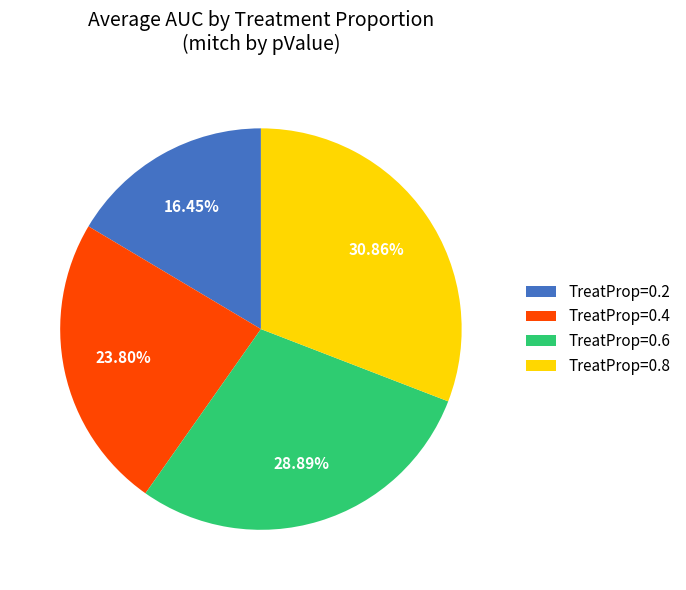

Between TreatProp=0.2 and TreatProp=0.4, which is larger?

TreatProp=0.4